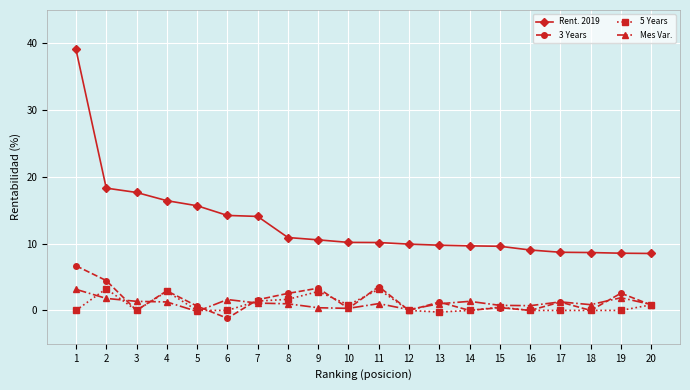

How many lines are shown in the chart?

4